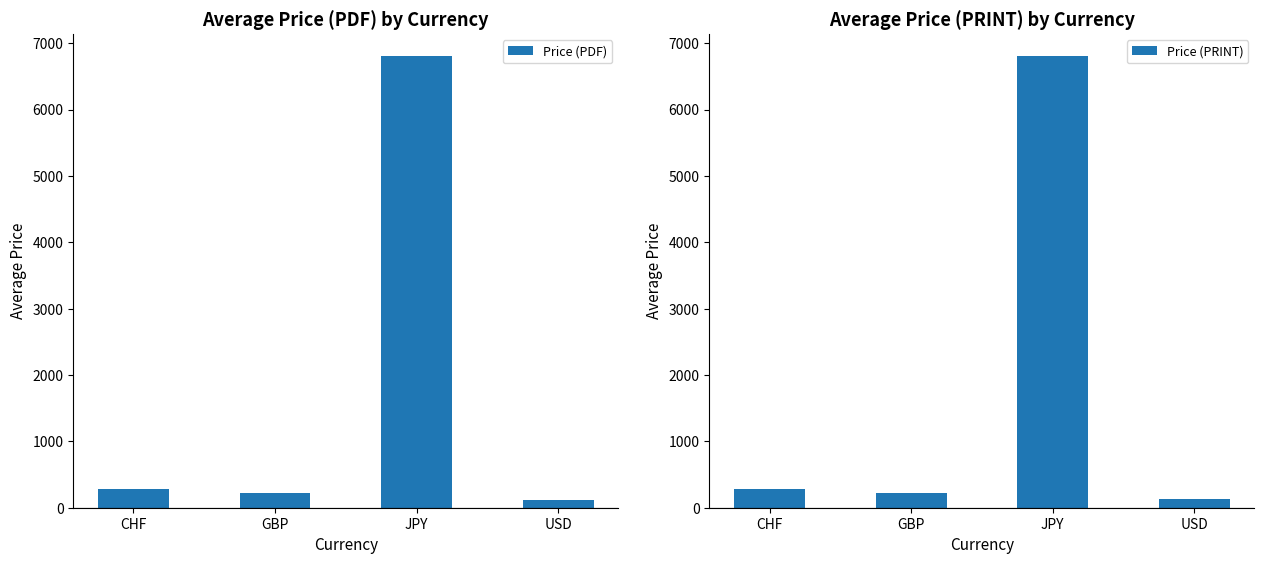

At how many categories does at least one series exceed 5482?

1